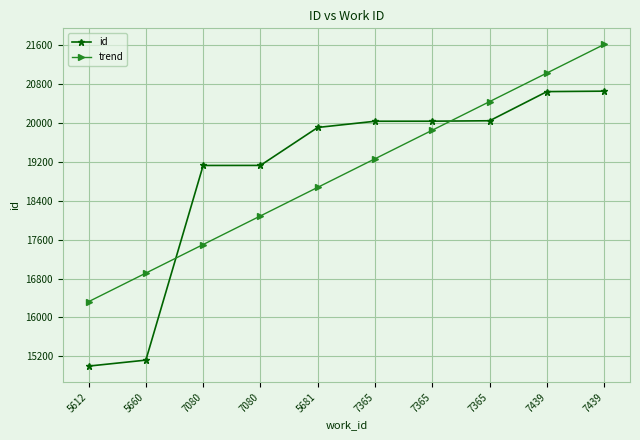

How many data points does each series have?

10